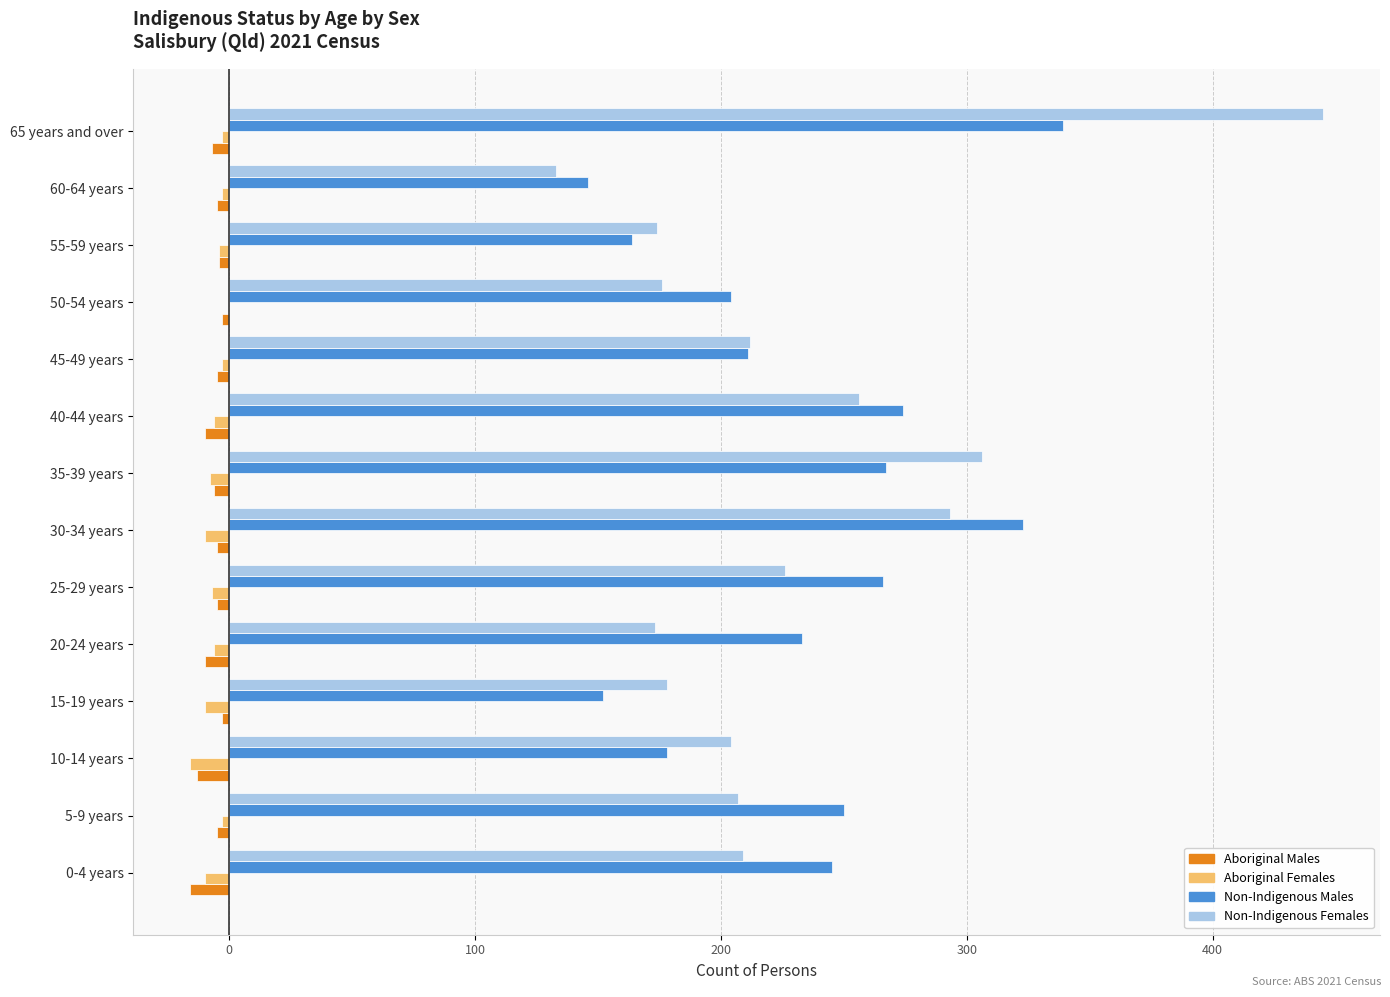

How many data points does each series have?

14